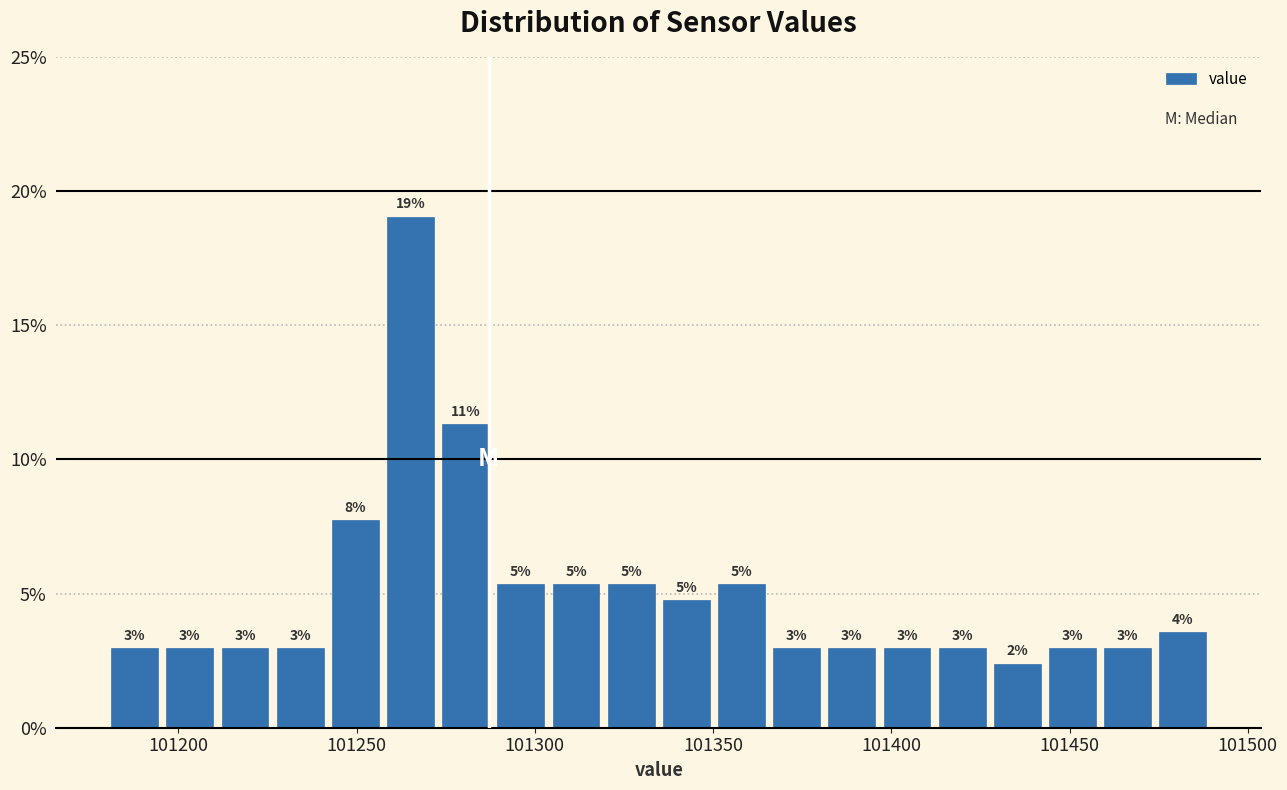

Around what value on the x-axis is the tallest bar? Give the approximate position of its centre, as read against the axis.

101265